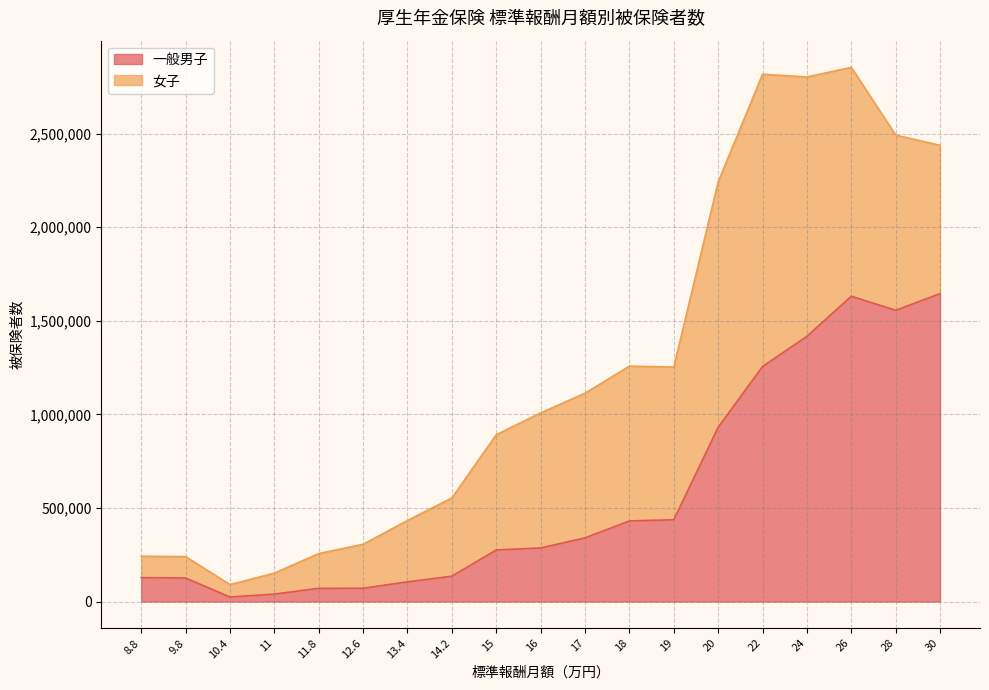

At which category does the data reach its first local peak?

26